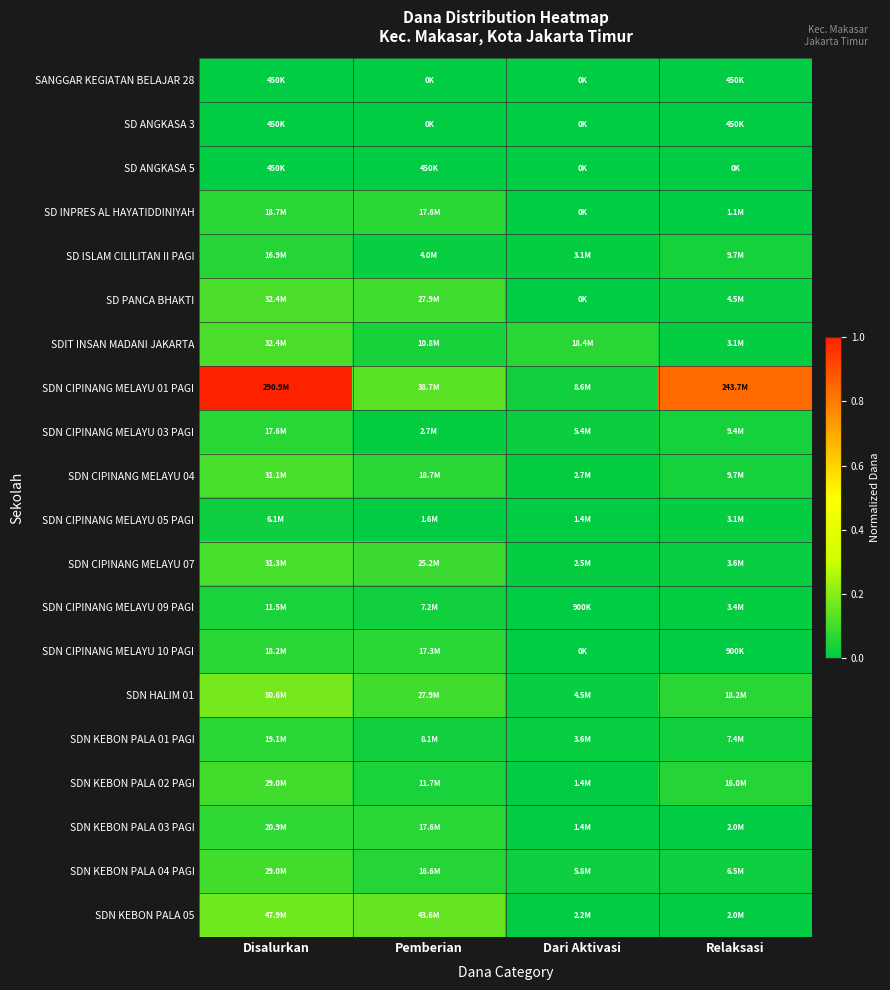

How many categories are shown in the chart?

4